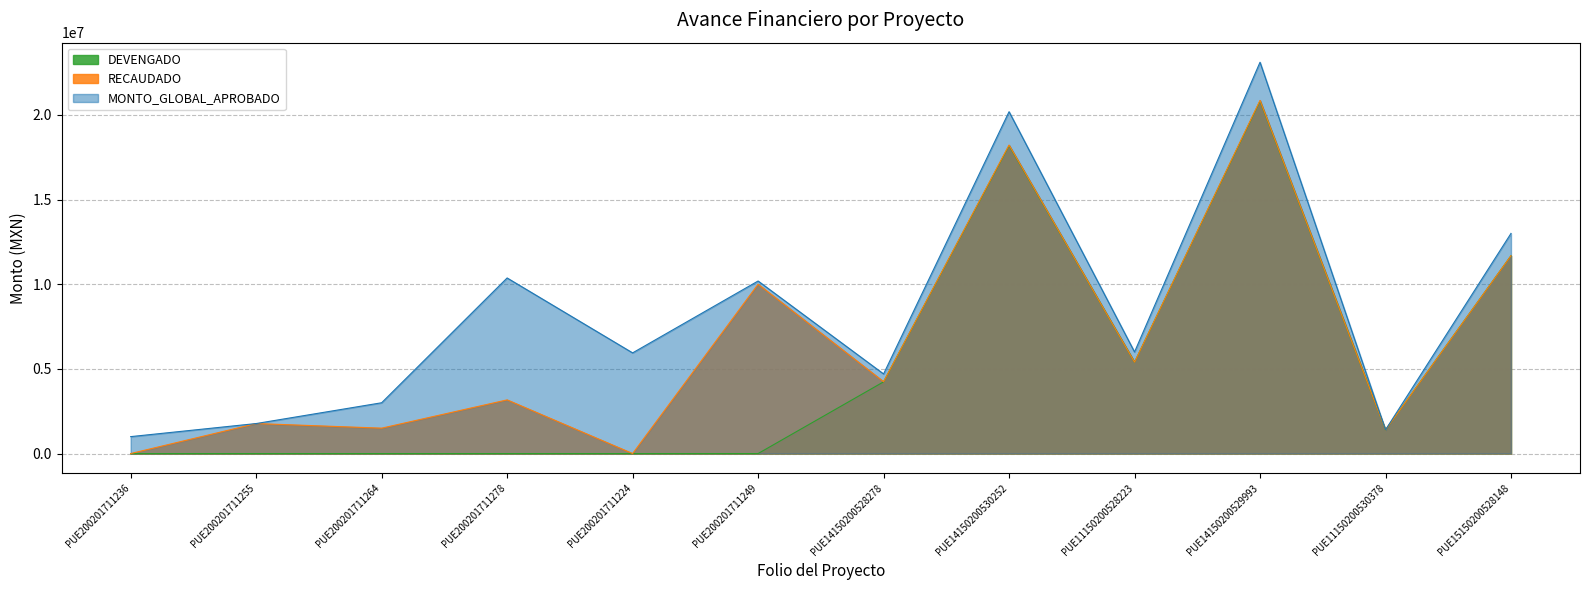

Is the value of RECAUDADO at PUE15150200528148 greater than the value of MONTO_GLOBAL_APROBADO at PUE14150200528278?

Yes